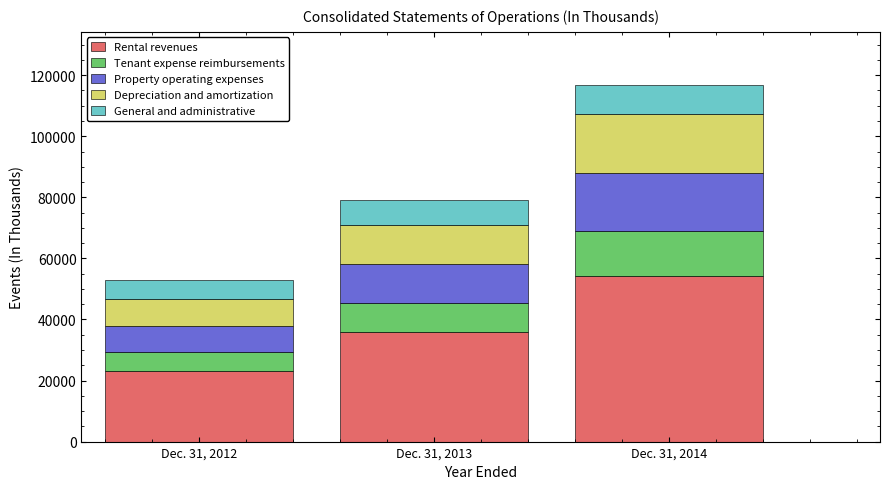

Reading right to left, what are the values for Rental revenues?

54128	35871	23057